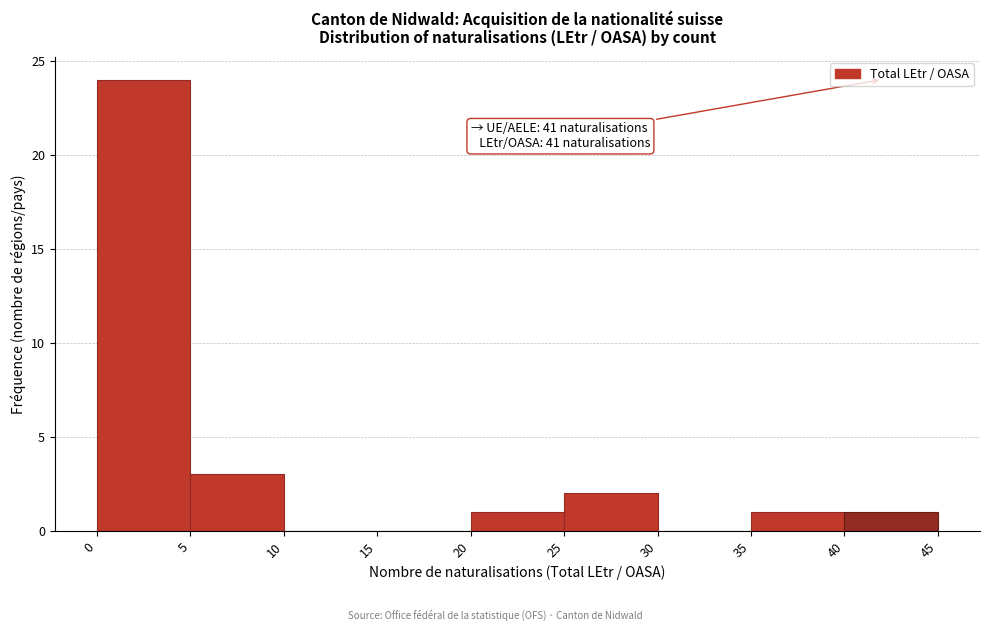

Which range on the x-axis has the tallest bar?

0 to 5